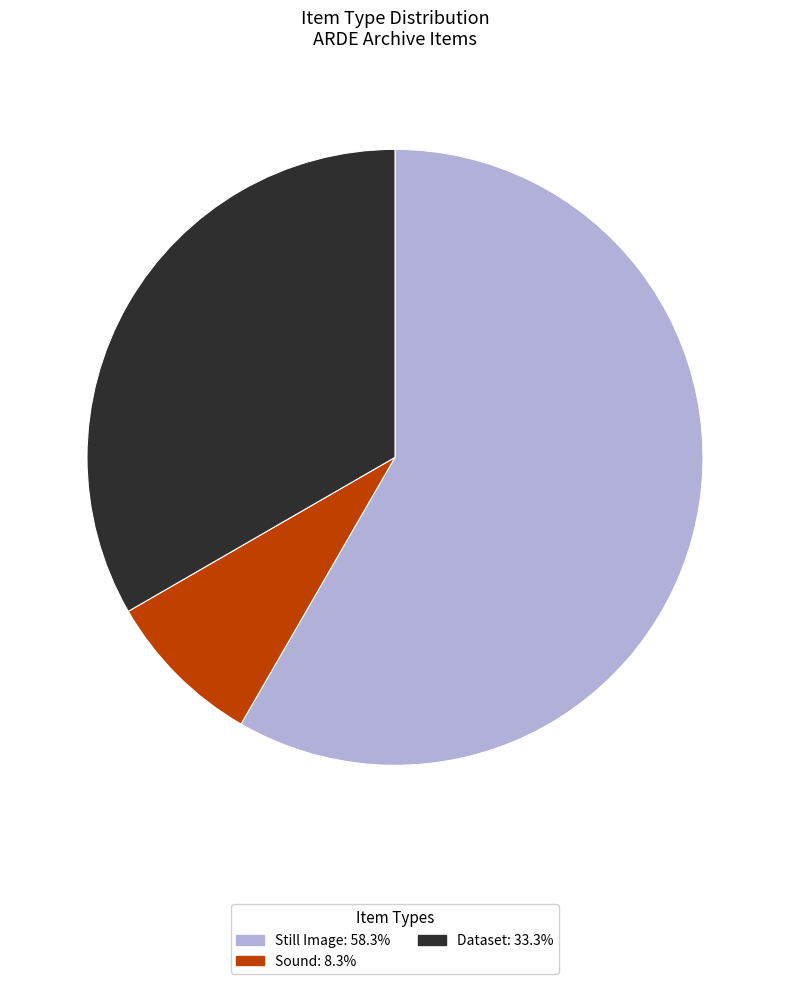

Is there a majority slice in this chart?

Yes